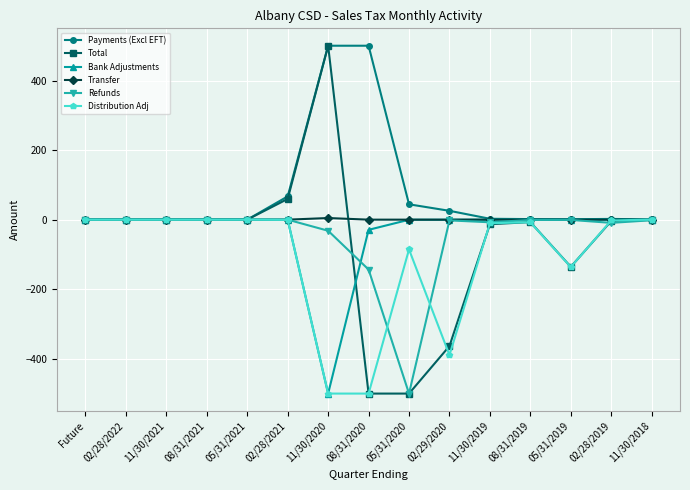

How many values in the Distribution Adj series exceed -2?

7